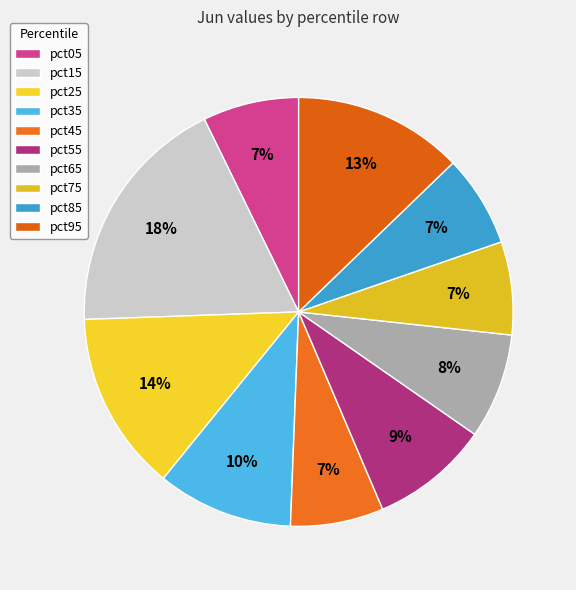

How many slices are in this pie chart?

10